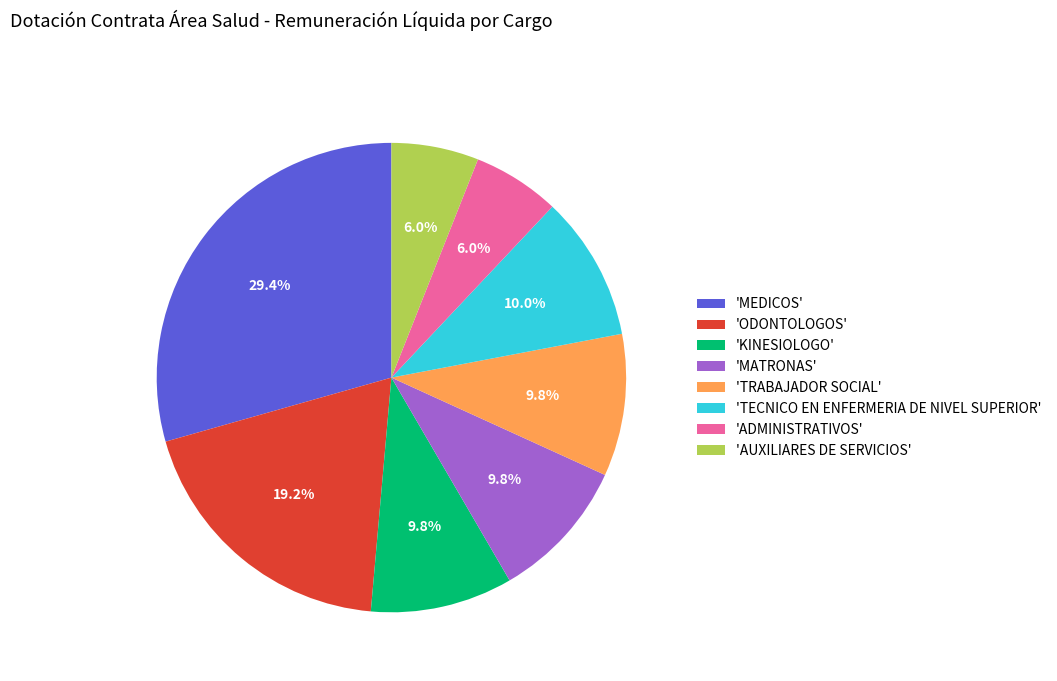

To the nearest percent, what is the average slice percentage?

12%